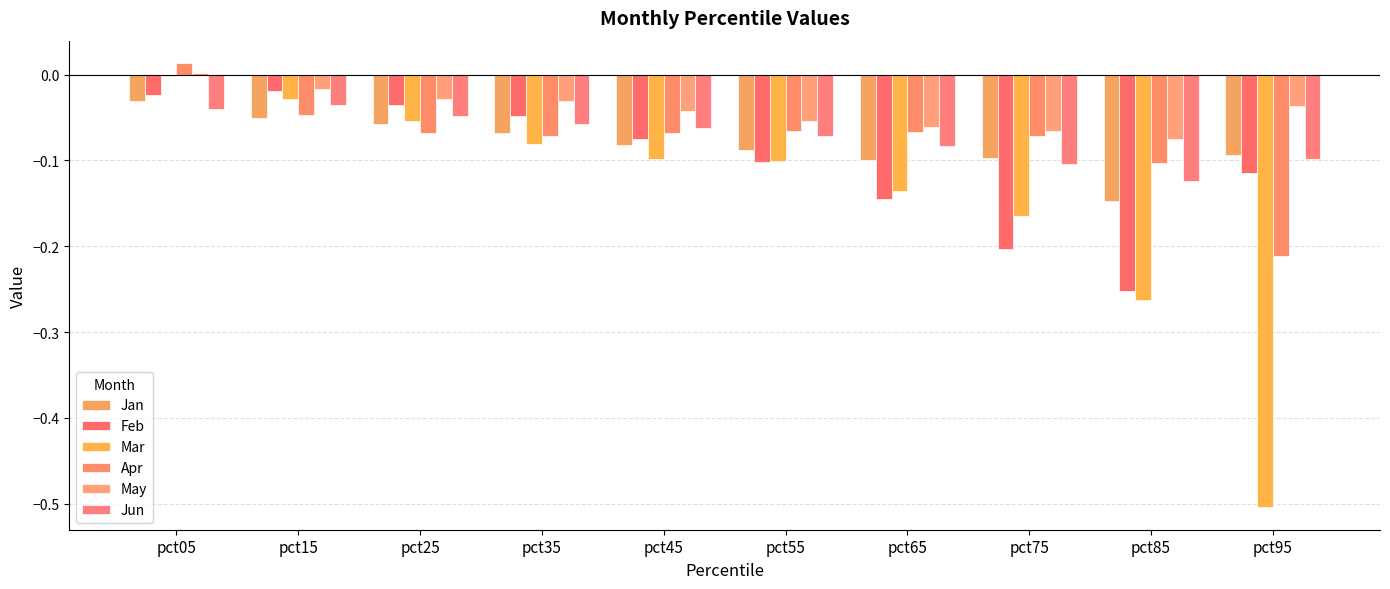

How many categories are shown in the chart?

10